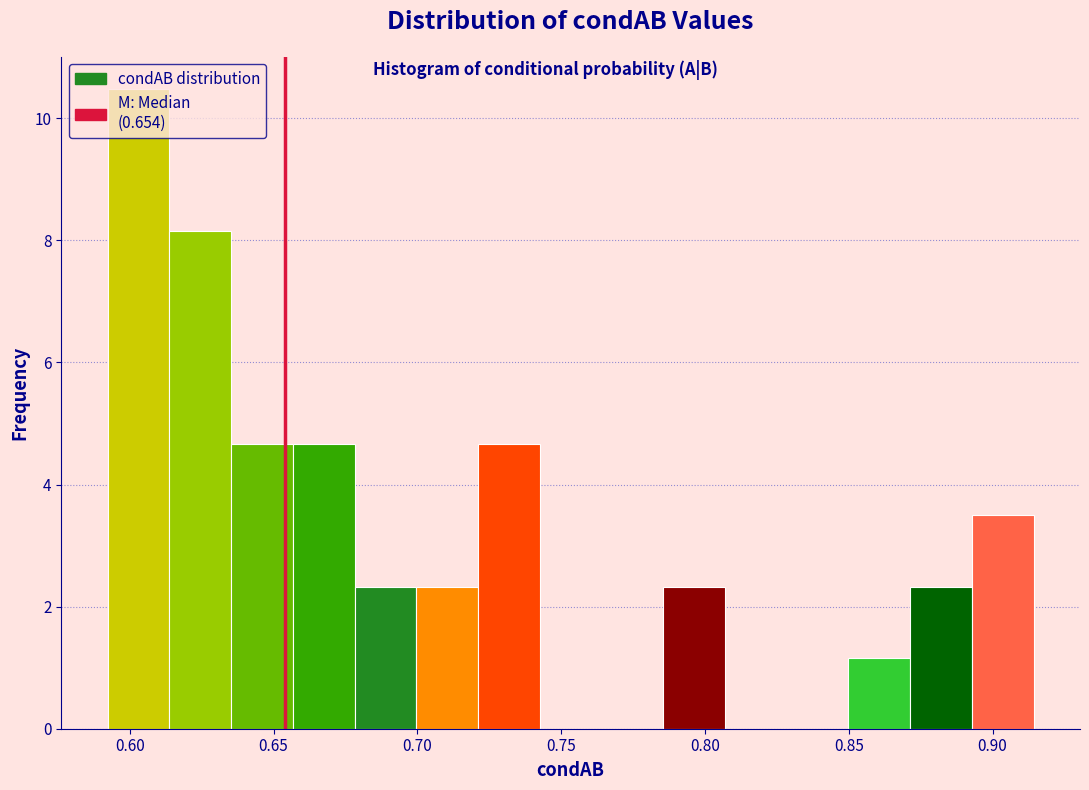

Reading left to right, list every bar in this chart as the range it spans on the x-axis followed by its height. Neither the bar edges nor the heights are printed on the chart, so give them approximately, as read against the axes.

0.590 to 0.615: 10.4
0.615 to 0.635: 8.2
0.635 to 0.655: 4.6
0.655 to 0.680: 4.6
0.680 to 0.700: 2.4
0.700 to 0.720: 2.4
0.720 to 0.745: 4.6
0.745 to 0.765: 0
0.765 to 0.785: 0
0.785 to 0.805: 2.4
0.805 to 0.830: 0
0.830 to 0.850: 0
0.850 to 0.870: 1.2
0.870 to 0.895: 2.4
0.895 to 0.915: 3.4